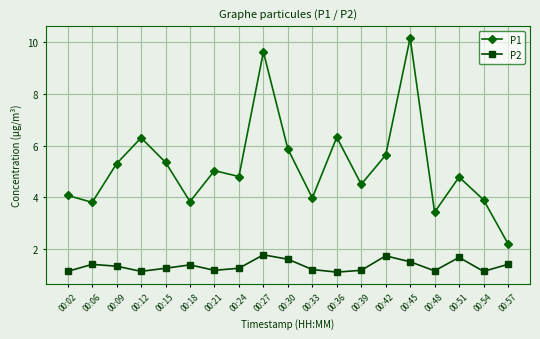

Is the value of P1 at 00:02 greater than the value of P2 at 00:36?

Yes